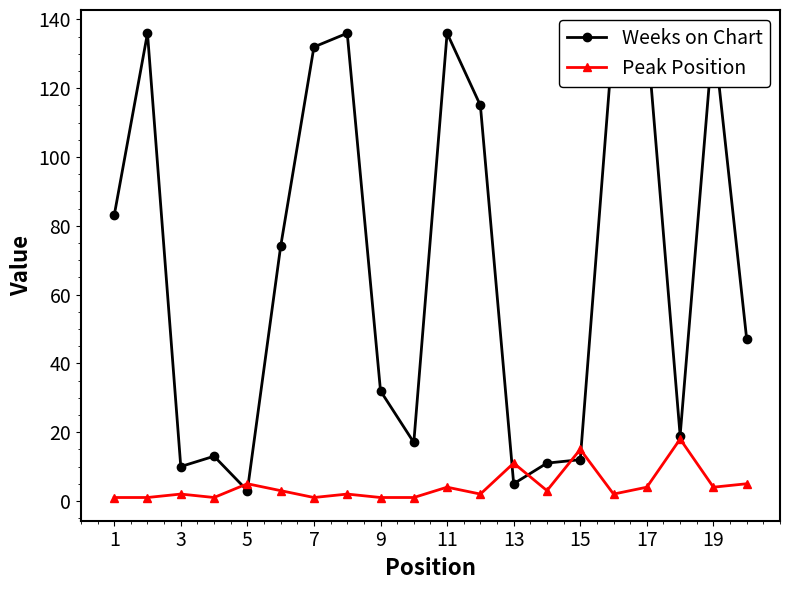

True or false: Peak Position has a value of 11 at 13.

True